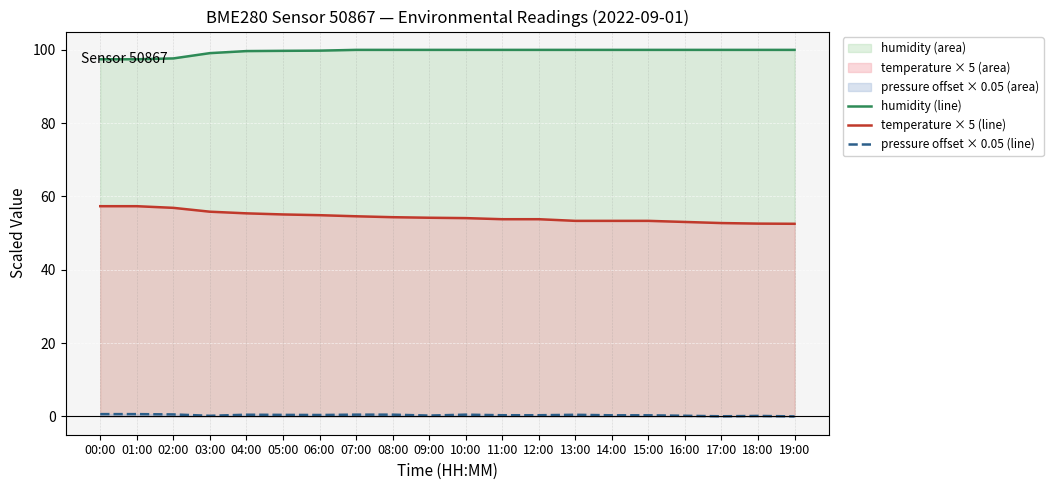

The value of humidity_line at 05:00 is 48.2. True or false?

False